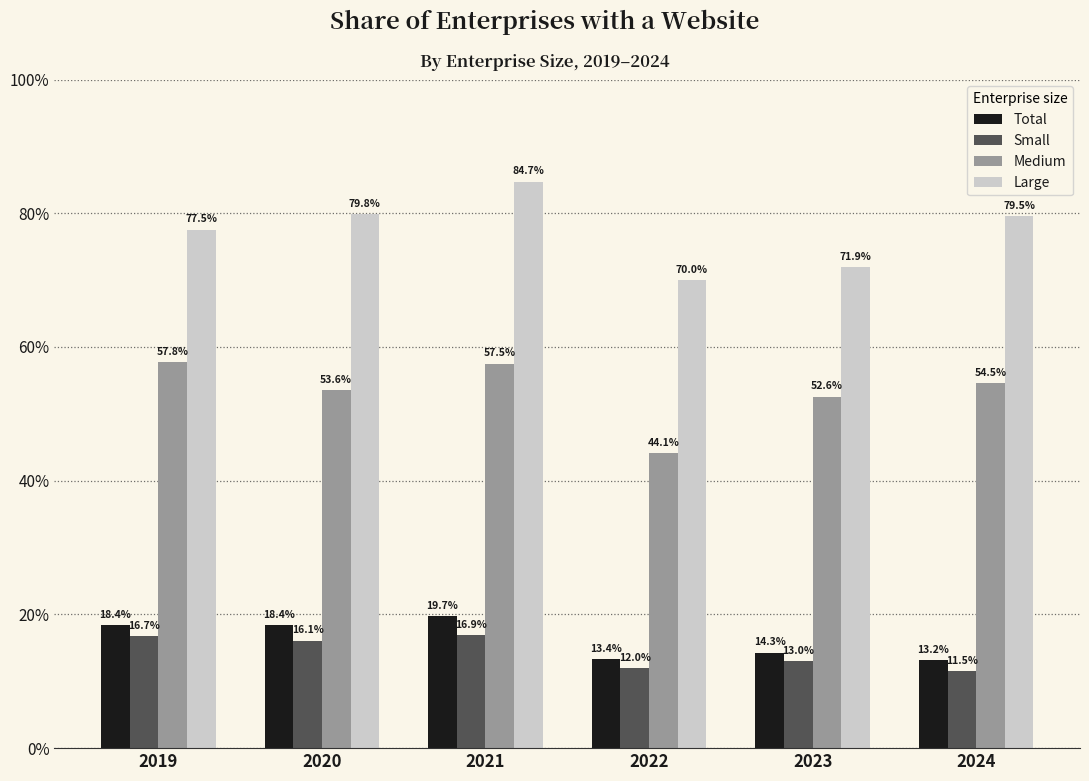

What value does the Total series have at 2023?

14.3